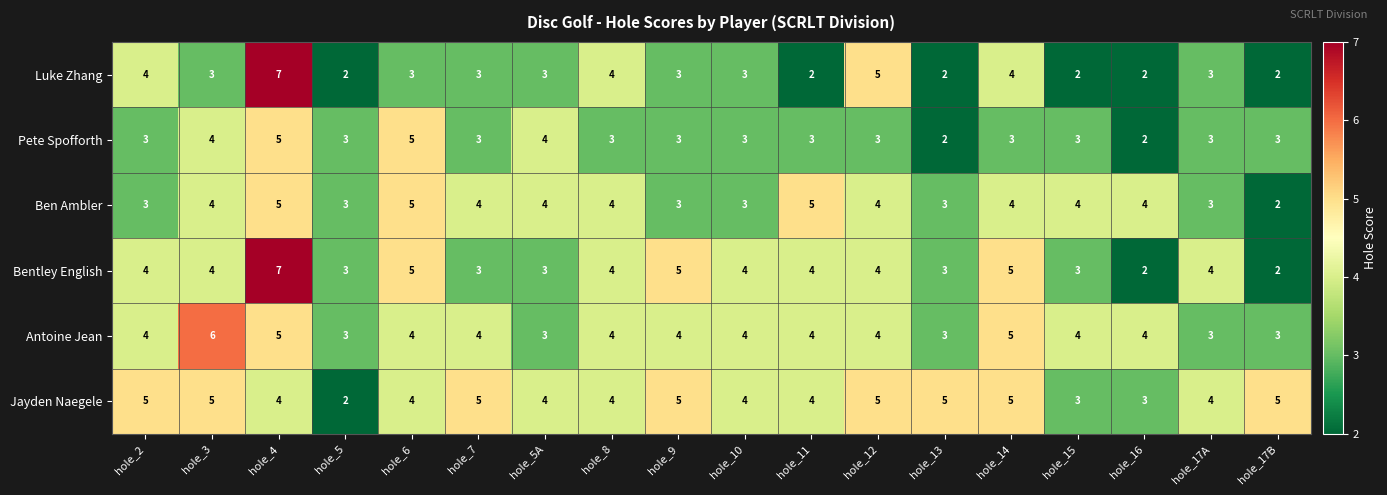

Count the Bentley English values in the range 3 to 4.

12